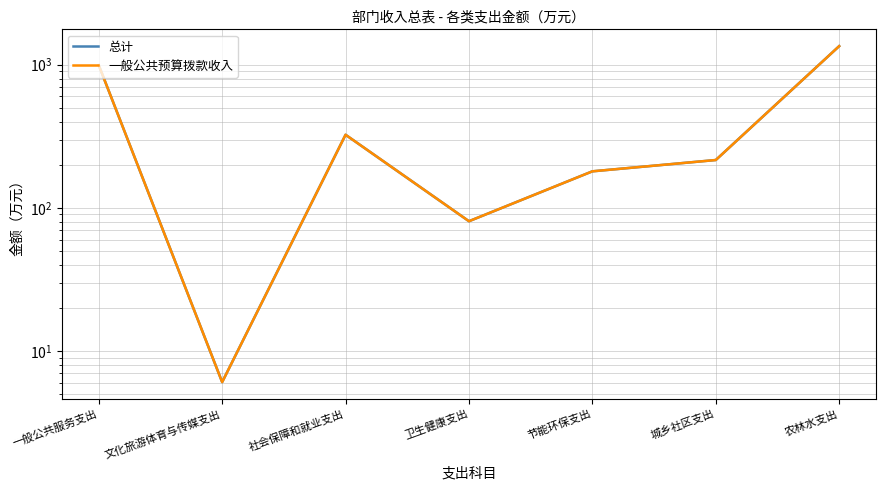

In 总计, how many points are lower than both neighbors (excluding endpoints)?

2